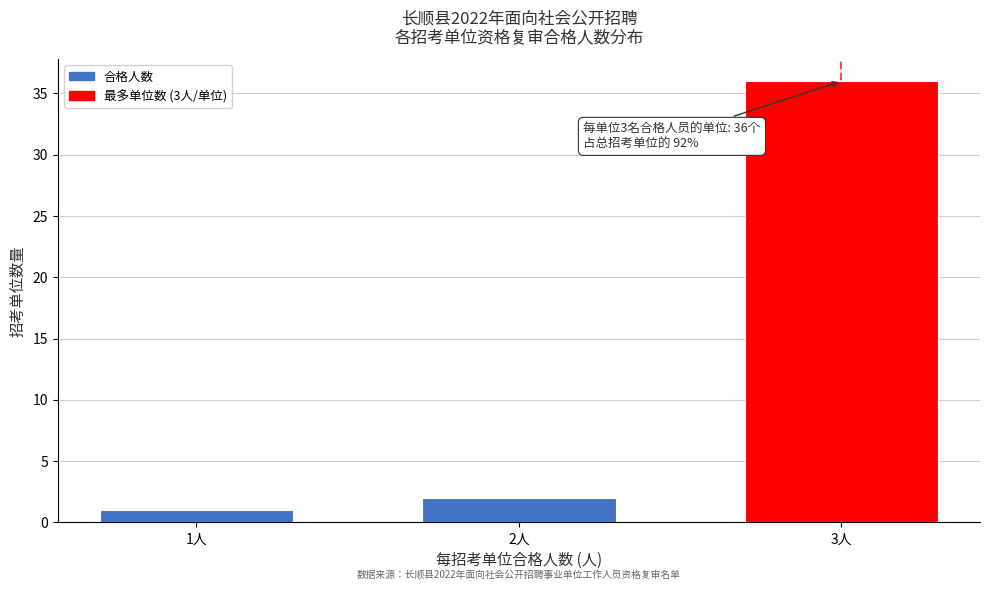

Reading left to right, what are all the values shown in this chart?

1人=1	2人=2	3人=36